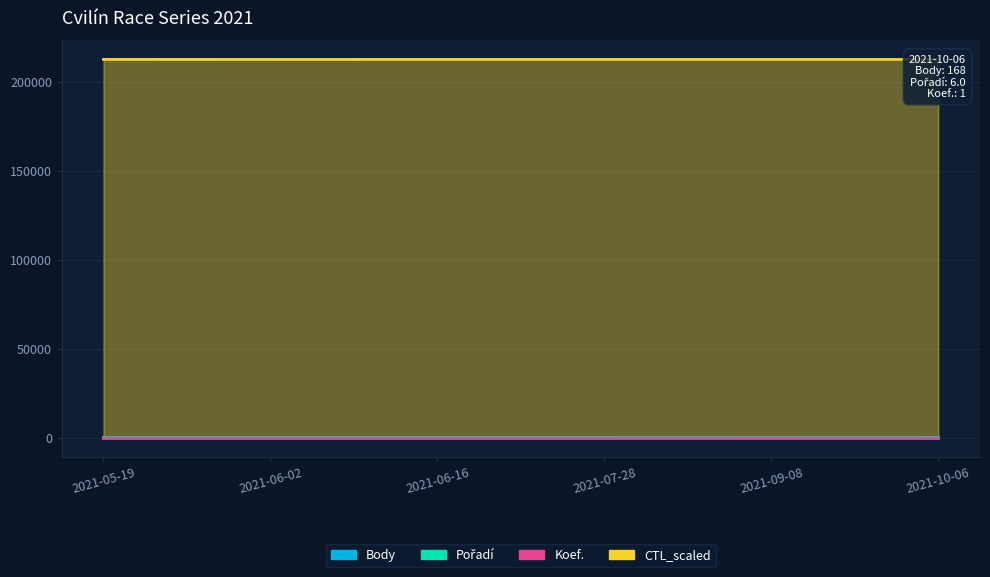

Which label corresponds to the largest value in the chart?

2021-05-19